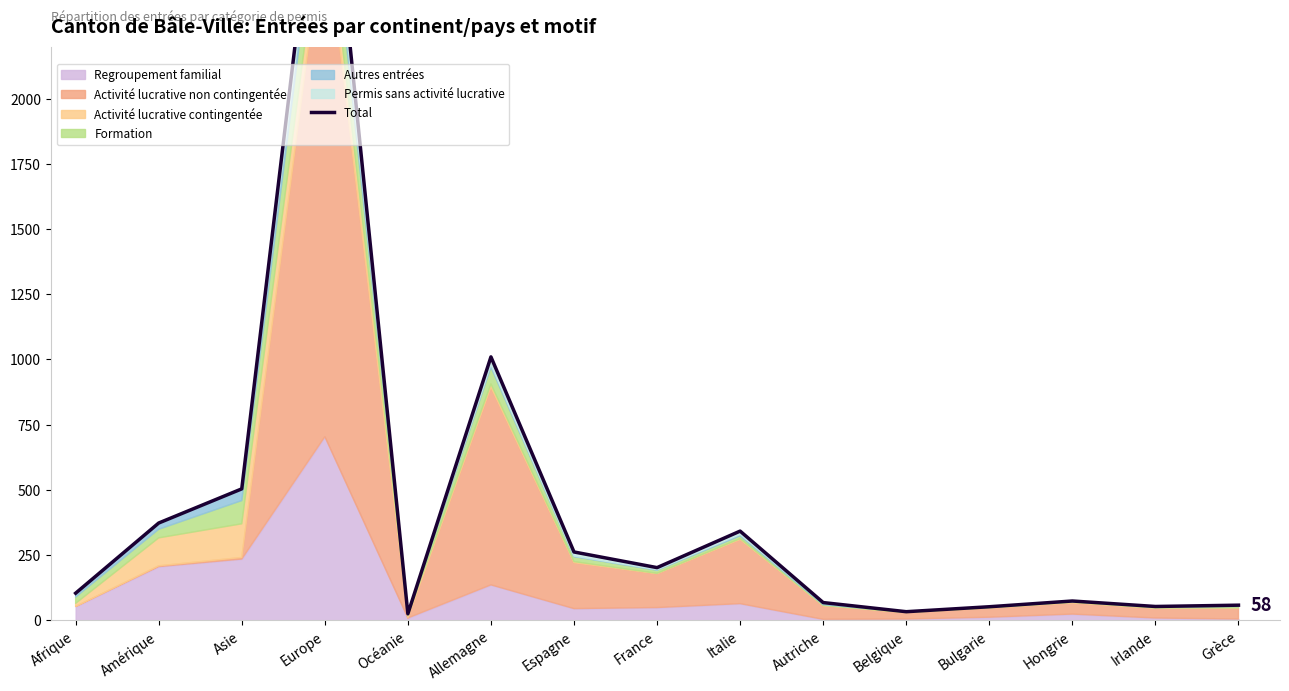

Reading left to right, what are all the values shown in this chart?

104	373	504	3154	25	1010	262	202	342	68	33	52	74	53	58